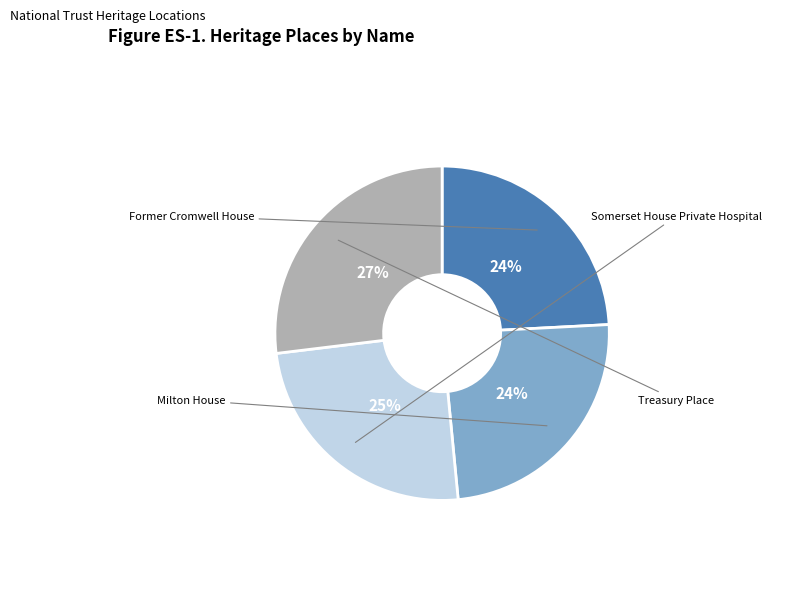

To the nearest percent, what is the difference between the largest and smallest slice percentages?

3%